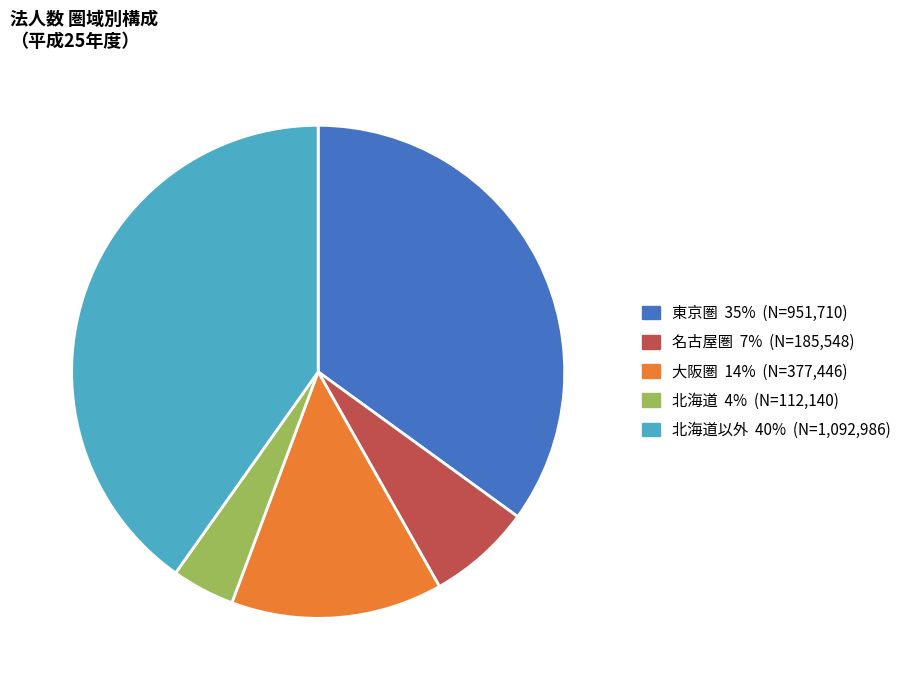

Does any single category account for the majority?

No